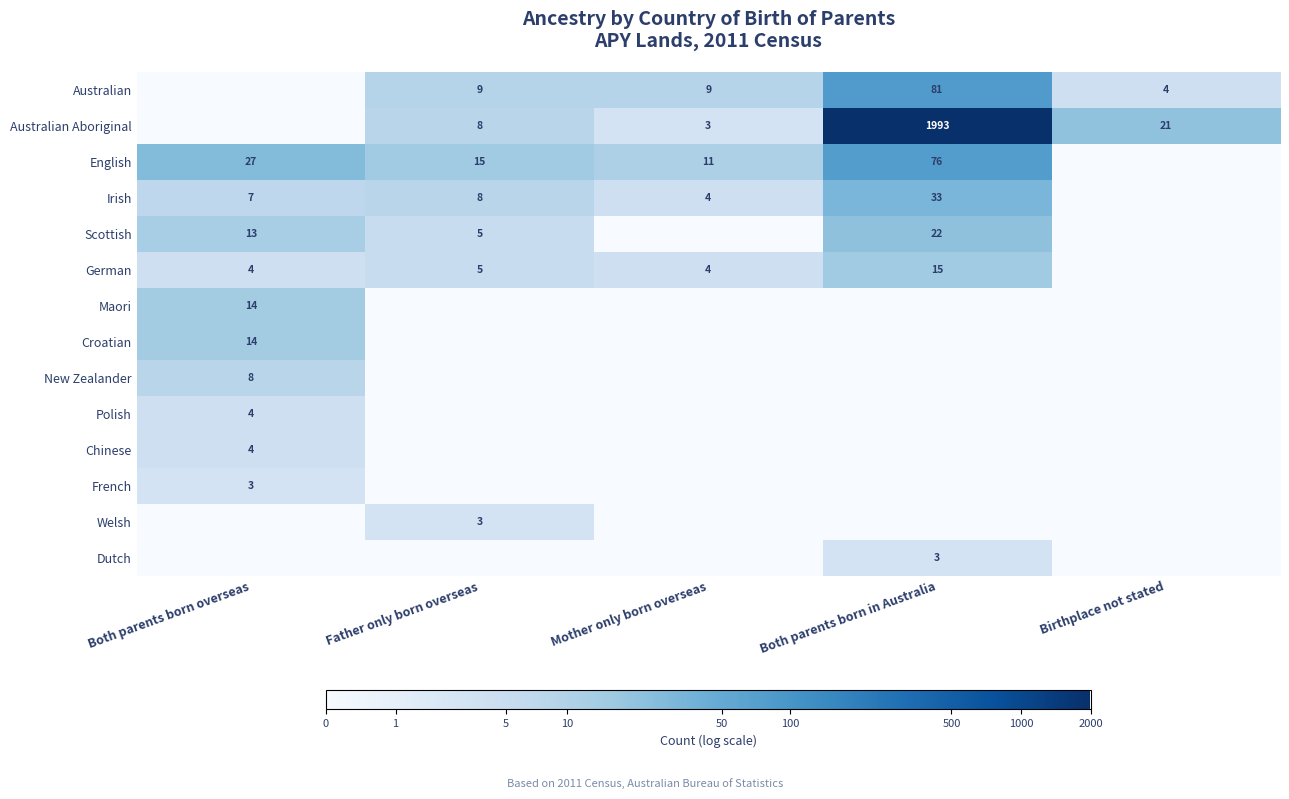

What is the difference between the German values at Father only born overseas and Both parents born in Australia?

10